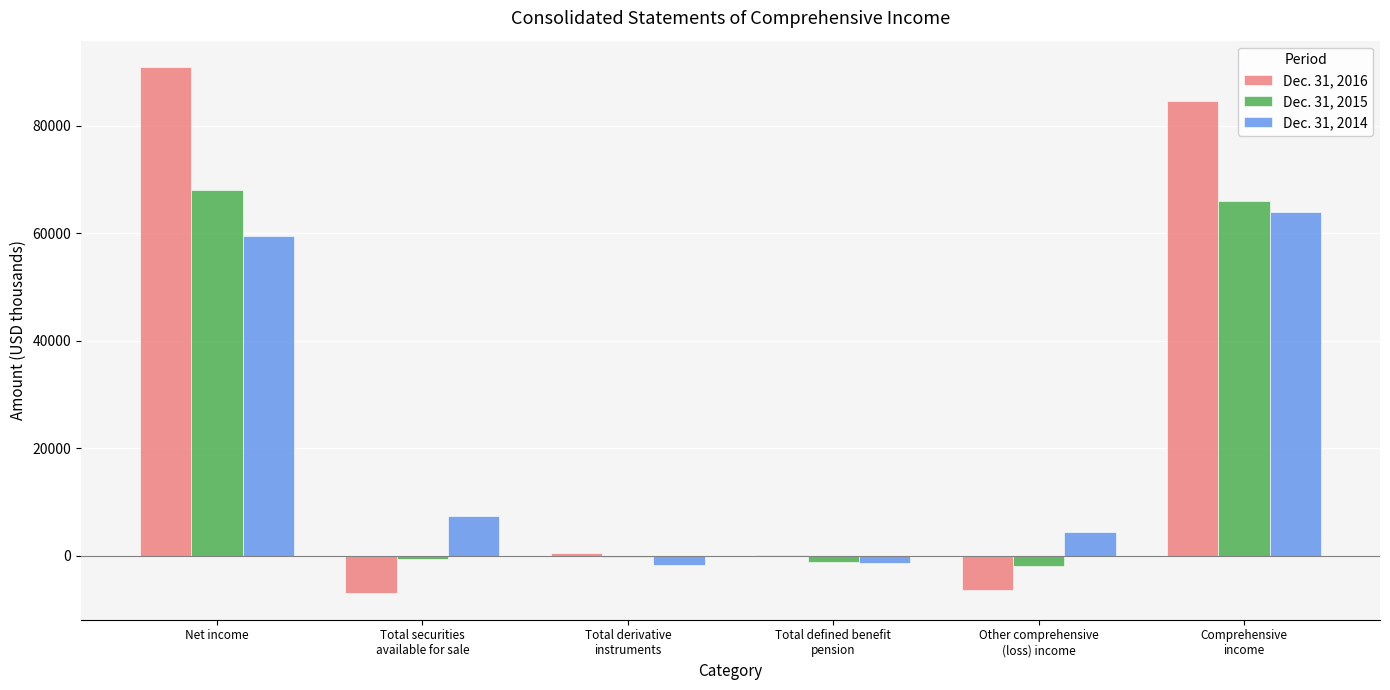

At which category does the chart reach its peak across all series?

Net income